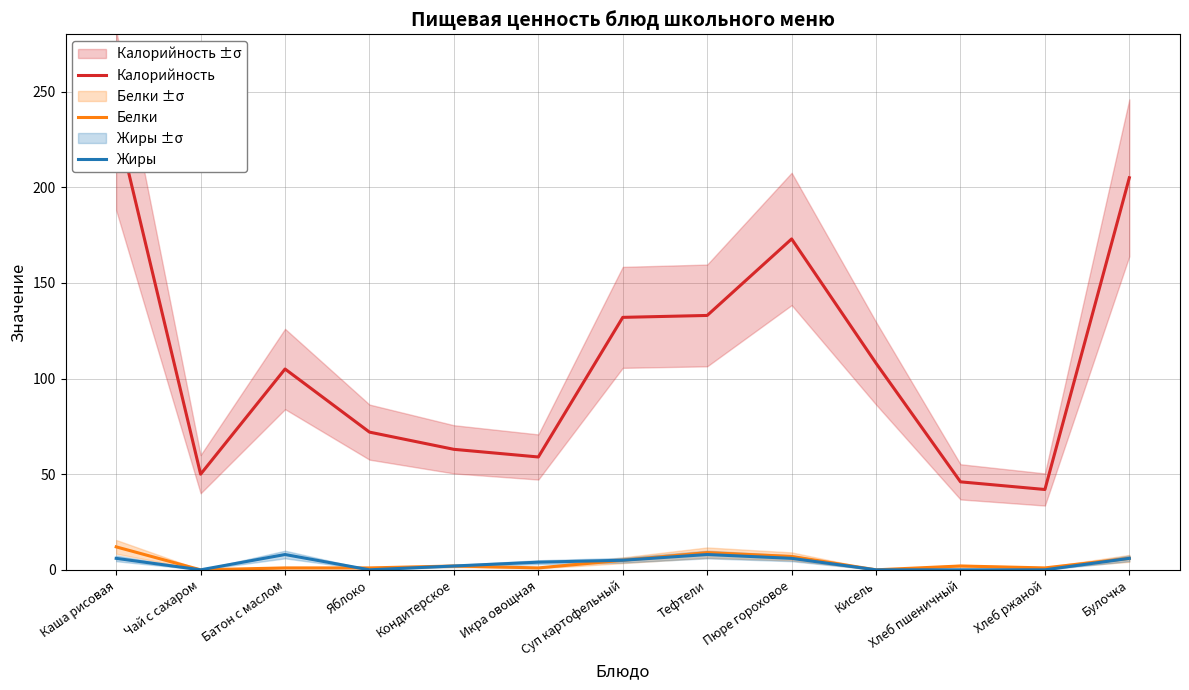

Reading left to right, what are all the values shown in this chart?

Калорийность: 235	50	105	72	63	59	132	133	173	108	46	42	205
Белки: 12	0	1	1	2	1	5	9	7	0	2	1	6
Жиры: 6	0	8	0	2	4	5	8	6	0	0	0	6